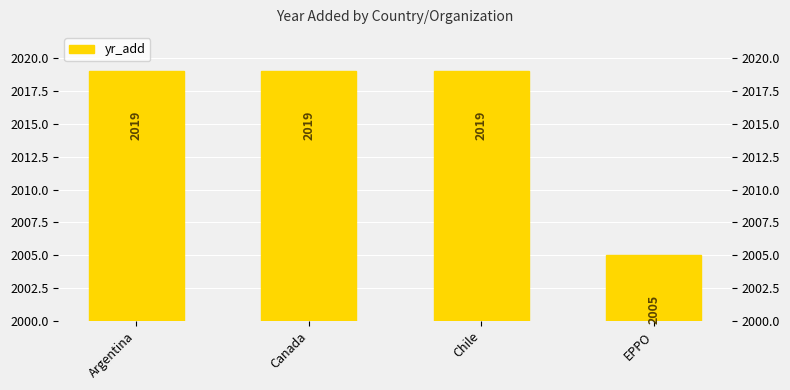

Rank the categories by value from highest to lowest.

Argentina, Canada, Chile, EPPO